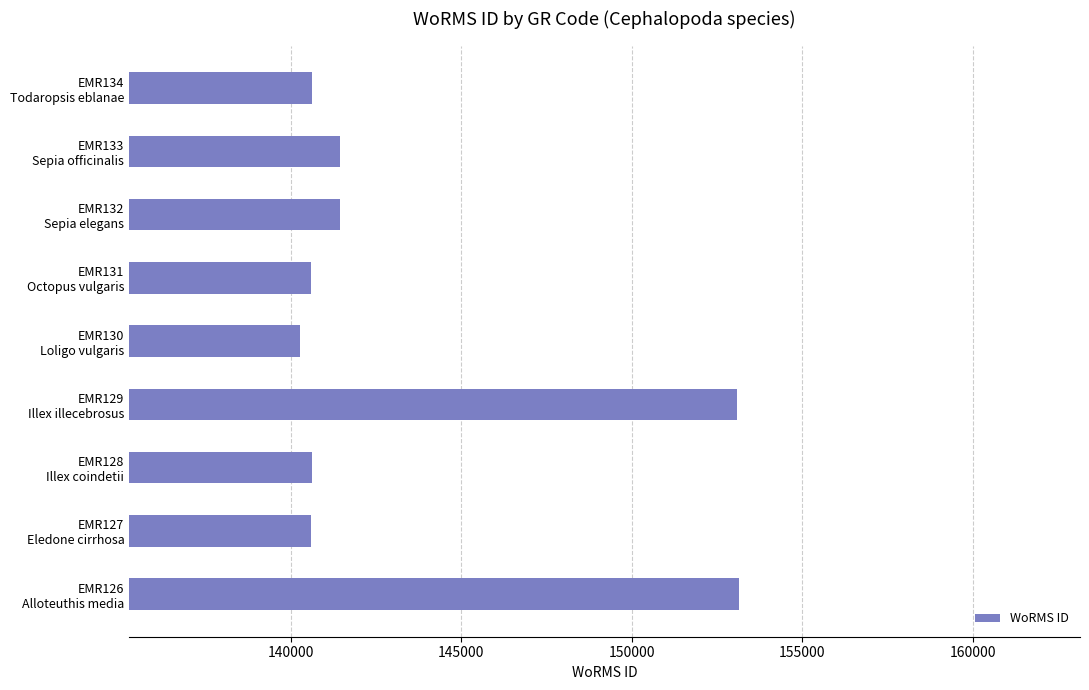

What is the maximum value shown in the chart?

153134